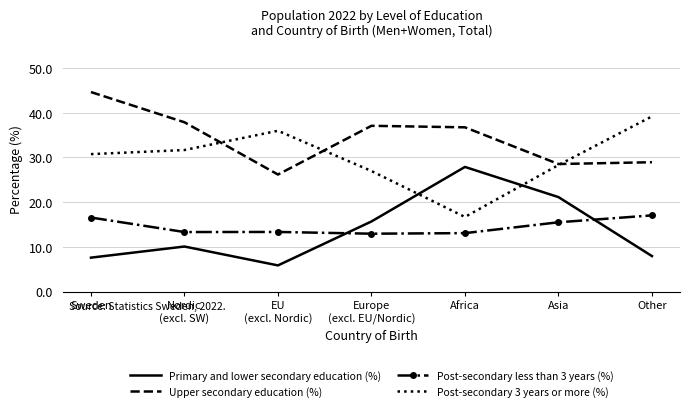

What is the spread (max minus min) of values at Europe
(excl. EU/Nordic)?

24.1